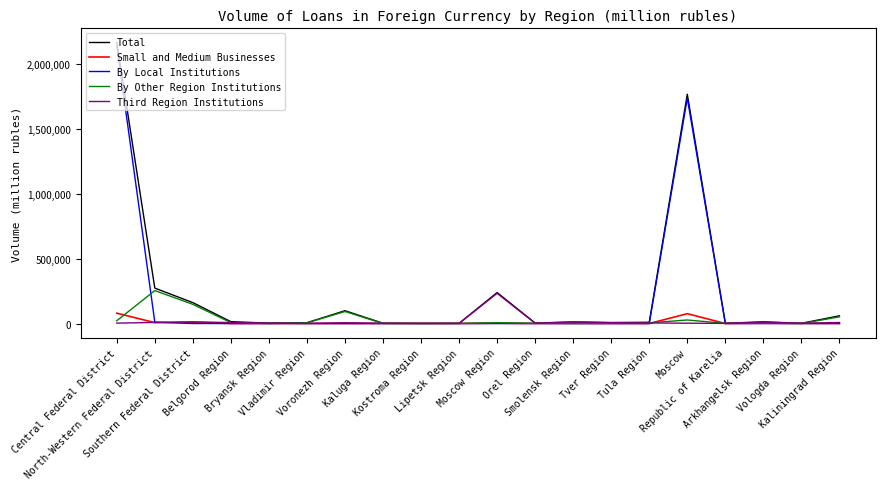

What is the greatest value displayed?

2170310